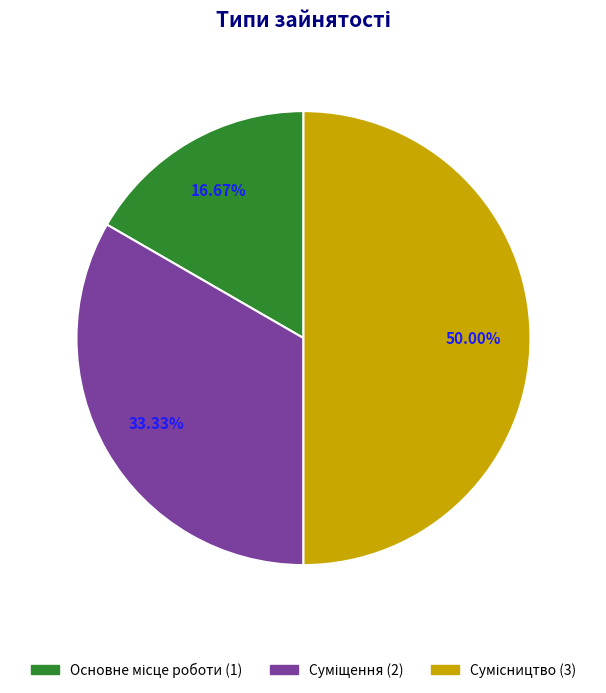

How many slices are in this pie chart?

3